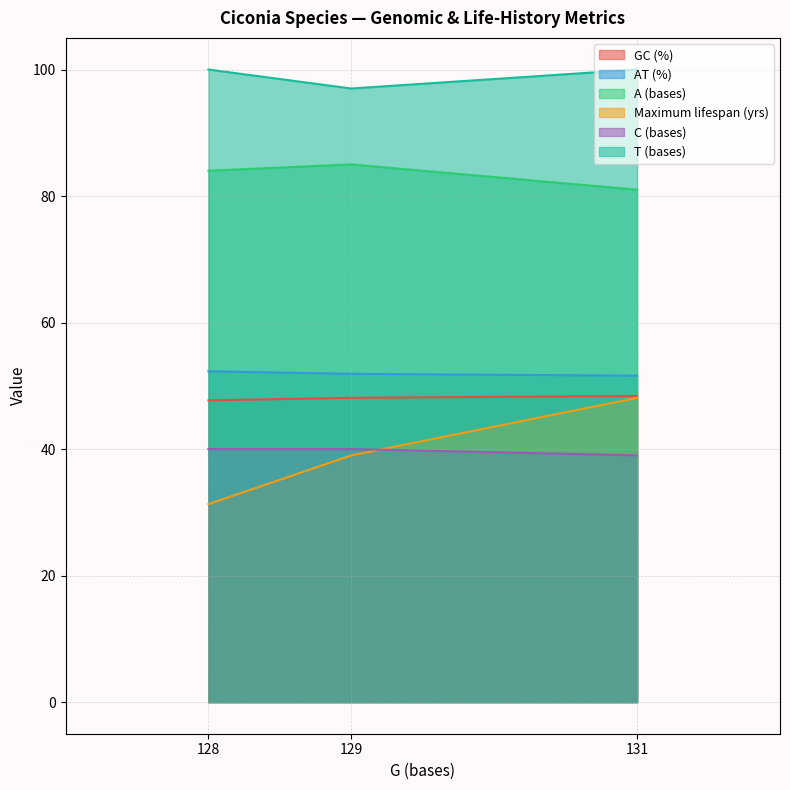

The value of C (bases) at 129 is 40.0. True or false?

True